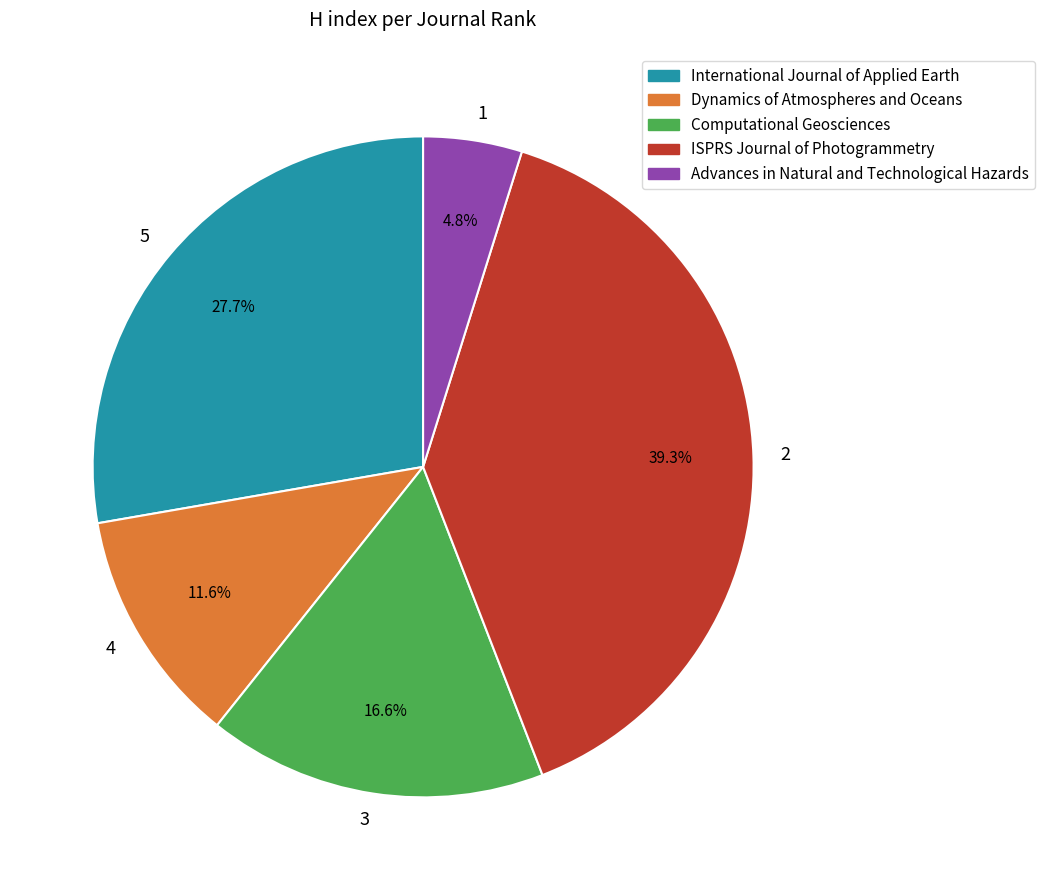

To the nearest percent, what is the difference between the largest and smallest slice percentages?

34%